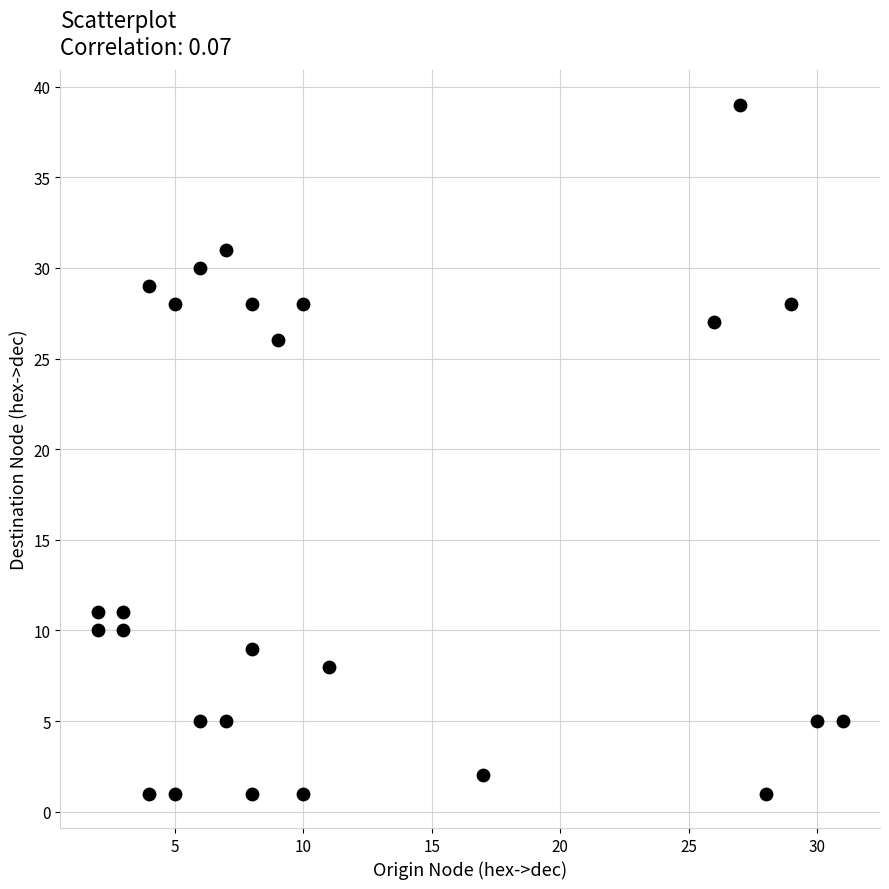

What Y value in the scatter plot is closest to 20?

26